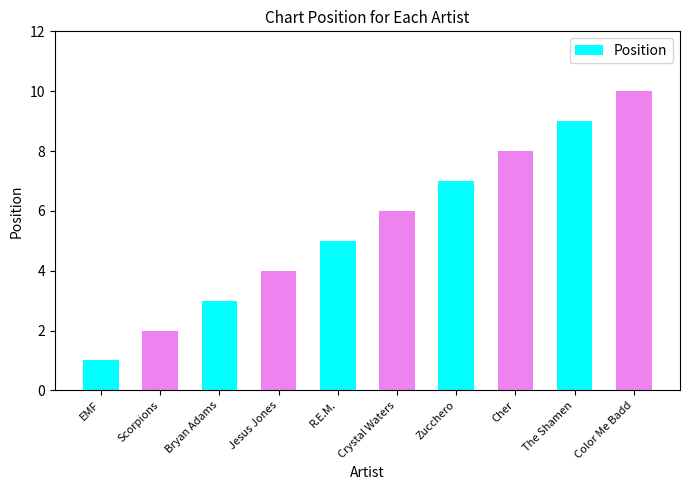

What is the smallest value displayed?

1